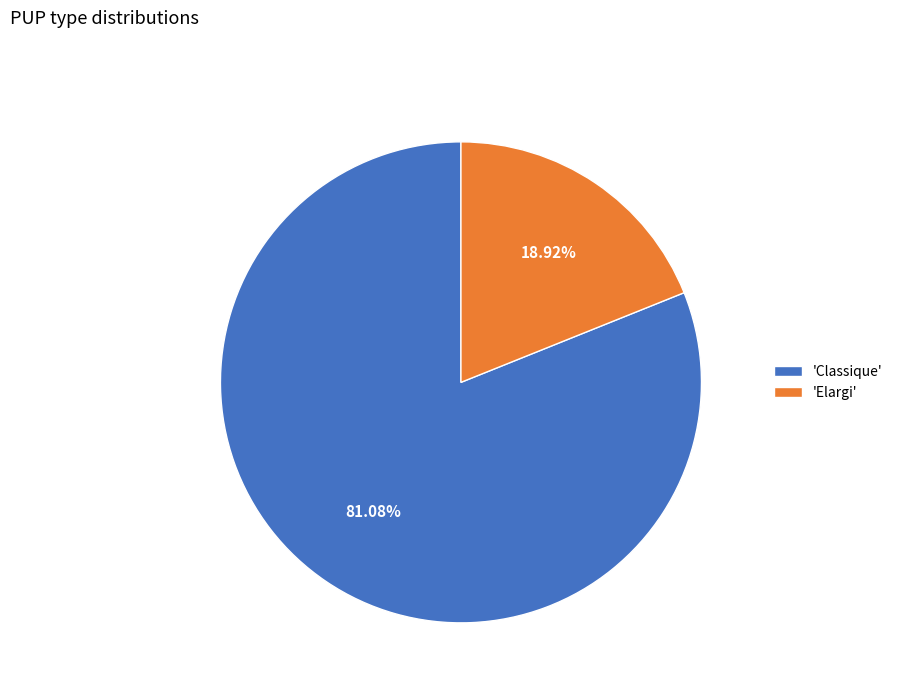

Which slice is the smallest?

'Elargi'